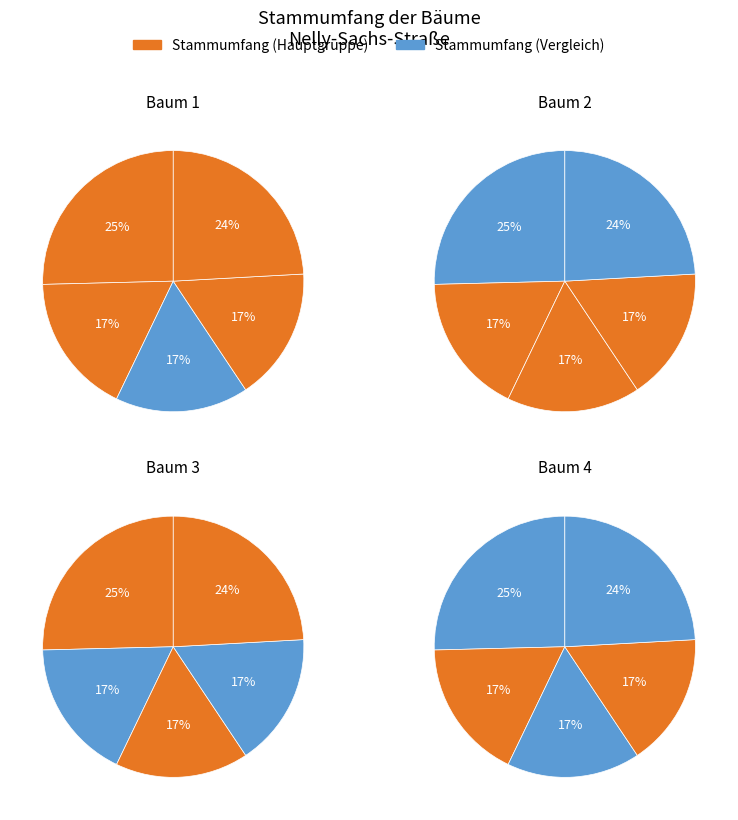

To the nearest percent, what portion does 4 represent?

17%